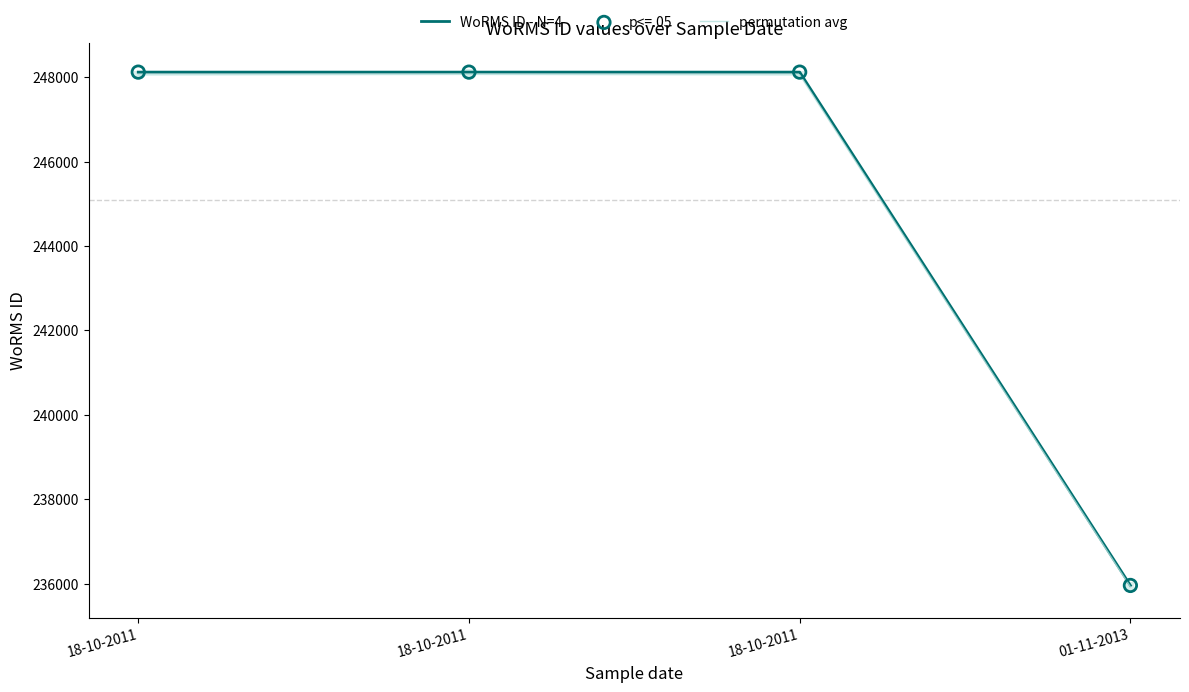

What are all the series names shown in the legend?

WoRMS ID - N=4, permutation avg, p<=.05